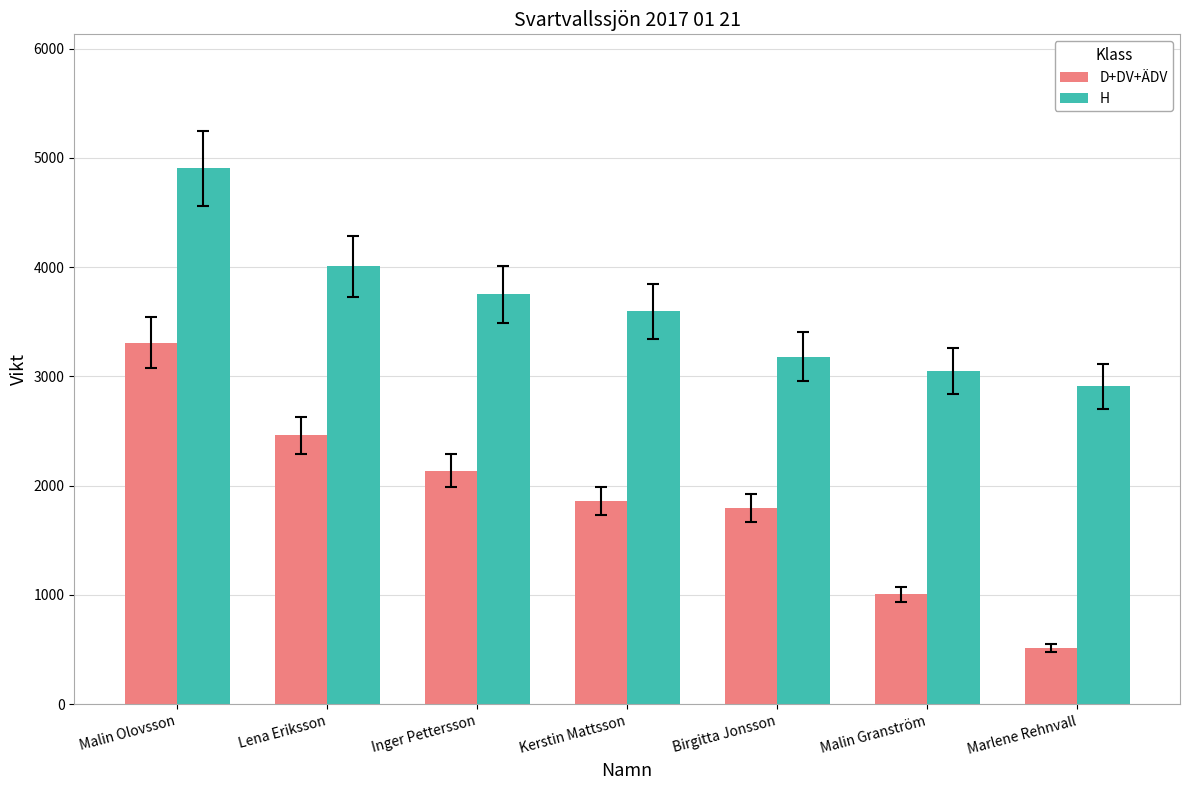

At Malin Olovsson, list the series in order from largest to smallest.

H, D+DV+ÄDV